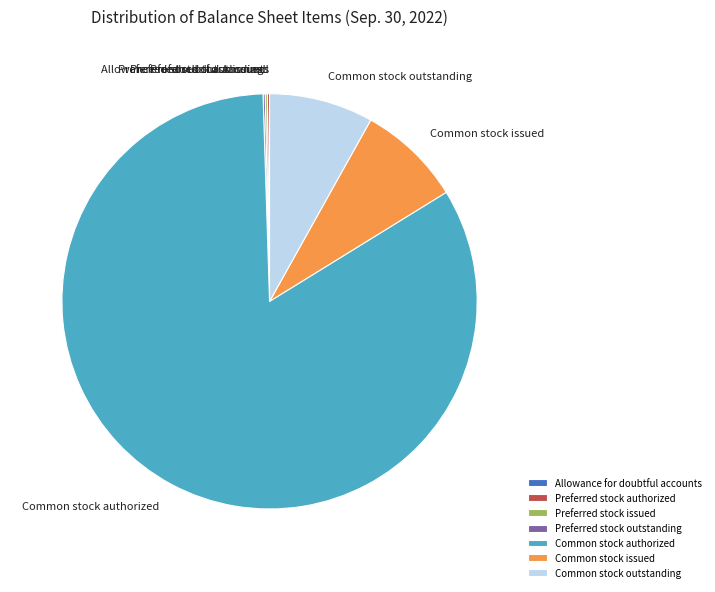

What is the largest slice in the pie chart?

Common stock authorized